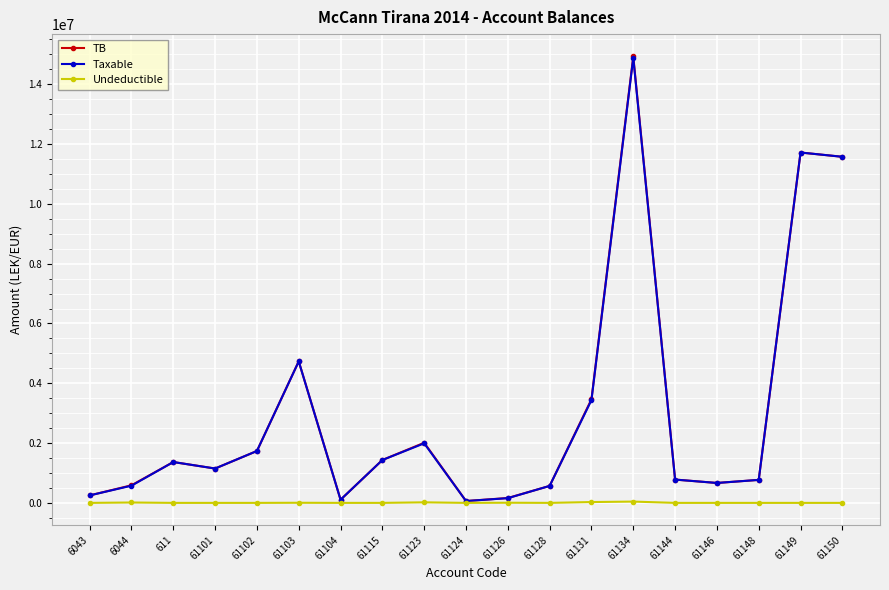

What is the value of the TB point at the 3rd from the left?

1366068.5